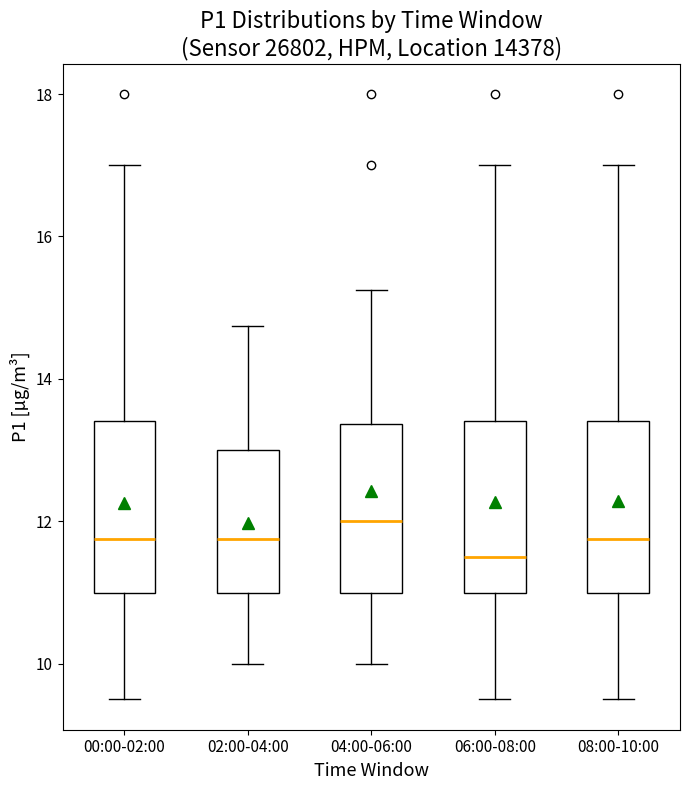

Reading left to right, transcribe this box plot: for each box, give where its median line is, the range the box spans, and where its two whiskers end, as read against the y-axis. The values are not printed on the chart, so give them approximately, as read against the axis.

00:00-02:00: median 11.8, box 11.0 to 13.4, whiskers 9.6 to 17.0
02:00-04:00: median 11.8, box 11.0 to 13.0, whiskers 10.0 to 14.8
04:00-06:00: median 12.0, box 11.0 to 13.4, whiskers 10.0 to 15.2
06:00-08:00: median 11.6, box 11.0 to 13.4, whiskers 9.6 to 17.0
08:00-10:00: median 11.8, box 11.0 to 13.4, whiskers 9.6 to 17.0